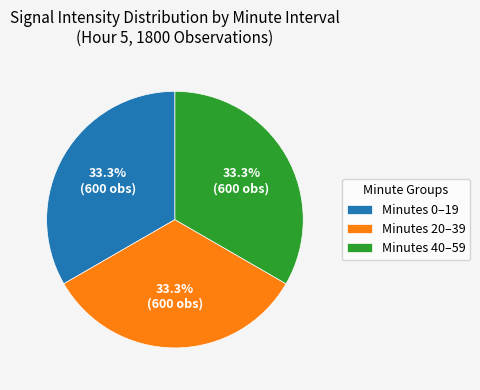

Is there a majority slice in this chart?

No